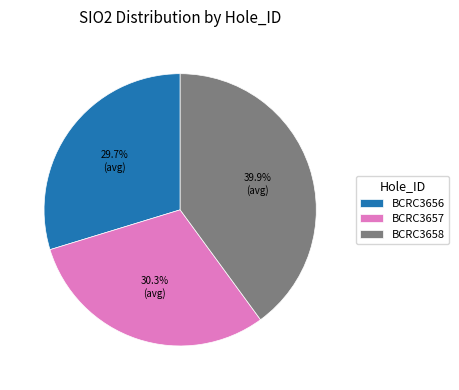

How many slices are in this pie chart?

3